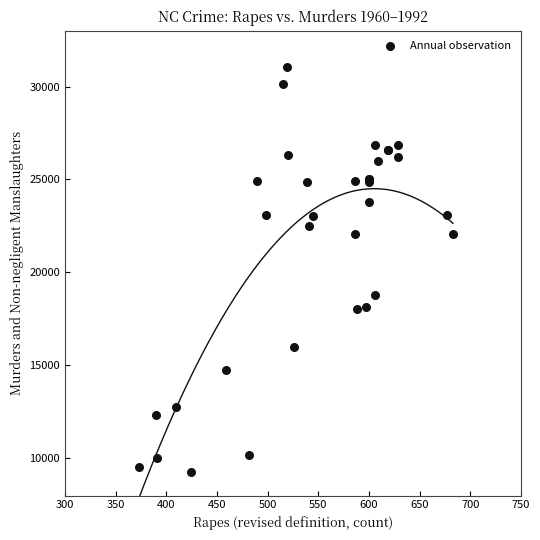

What Y value in the scatter plot is closest to 20157?

18814